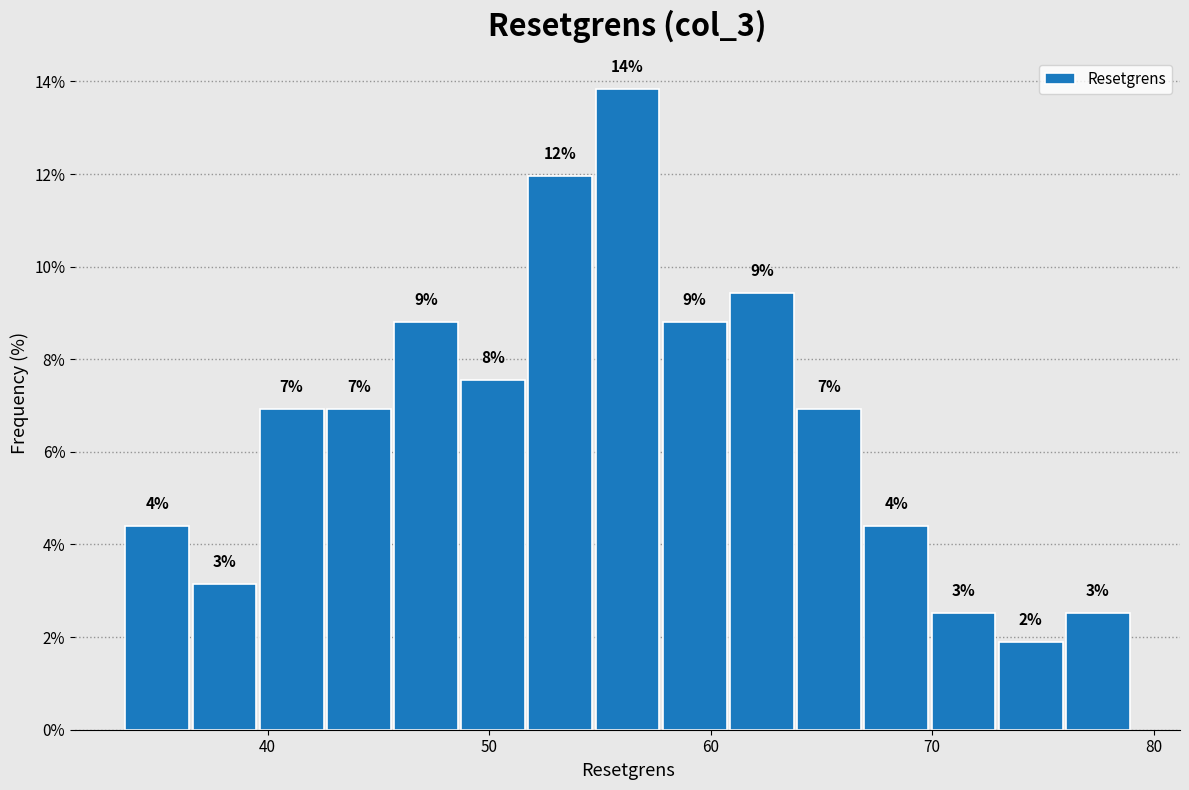

Read against the x-axis, roughly where is the centre of the tallest bar?

56